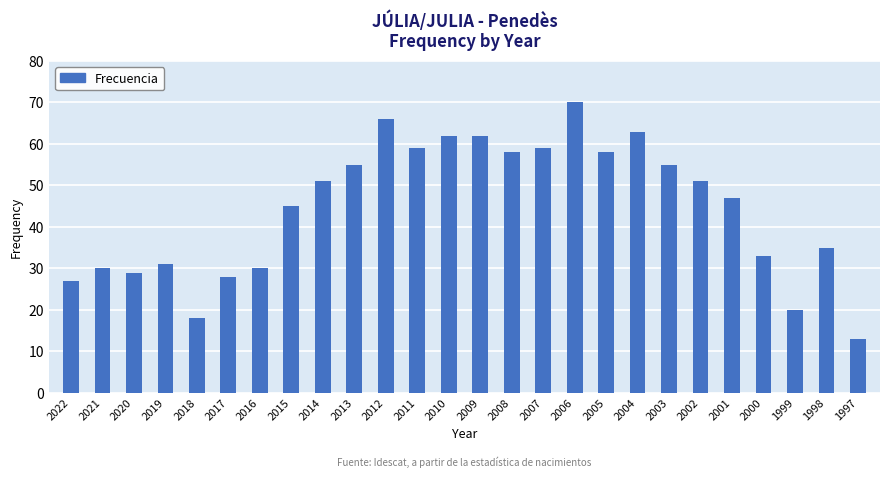

What is the maximum value shown in the chart?

70